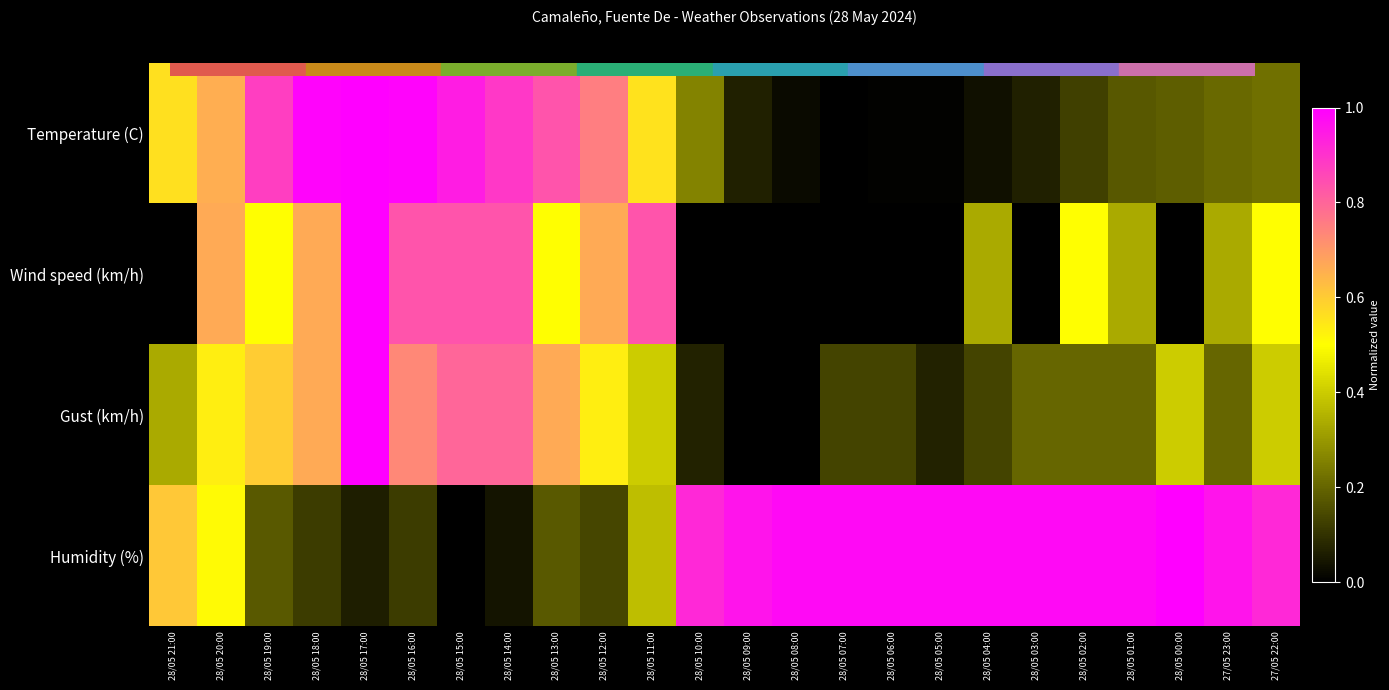

Reading left to right, list all the values displayed in this chart.

Temperature (C): 28/05 21:00=0.6	28/05 20:00=0.7	28/05 19:00=0.9	28/05 18:00=1.0	28/05 17:00=1.0	28/05 16:00=1.0	28/05 15:00=0.9	28/05 14:00=0.9	28/05 13:00=0.8	28/05 12:00=0.8	28/05 11:00=0.6	28/05 10:00=0.3	28/05 09:00=0.1	28/05 08:00=0.0	28/05 07:00=0.0	28/05 06:00=0.0	28/05 05:00=0.0	28/05 04:00=0.0	28/05 03:00=0.1	28/05 02:00=0.1	28/05 01:00=0.2	28/05 00:00=0.2	27/05 23:00=0.2	27/05 22:00=0.2
Wind speed (km/h): 28/05 21:00=0.0	28/05 20:00=0.7	28/05 19:00=0.5	28/05 18:00=0.7	28/05 17:00=1.0	28/05 16:00=0.8	28/05 15:00=0.8	28/05 14:00=0.8	28/05 13:00=0.5	28/05 12:00=0.7	28/05 11:00=0.8	28/05 10:00=0.0	28/05 09:00=0.0	28/05 08:00=0.0	28/05 07:00=0.0	28/05 06:00=0.0	28/05 05:00=0.0	28/05 04:00=0.3	28/05 03:00=0.0	28/05 02:00=0.5	28/05 01:00=0.3	28/05 00:00=0.0	27/05 23:00=0.3	27/05 22:00=0.5
Gust (km/h): 28/05 21:00=0.3	28/05 20:00=0.5	28/05 19:00=0.6	28/05 18:00=0.7	28/05 17:00=1.0	28/05 16:00=0.7	28/05 15:00=0.8	28/05 14:00=0.8	28/05 13:00=0.7	28/05 12:00=0.5	28/05 11:00=0.4	28/05 10:00=0.1	28/05 09:00=0.0	28/05 08:00=0.0	28/05 07:00=0.1	28/05 06:00=0.1	28/05 05:00=0.1	28/05 04:00=0.1	28/05 03:00=0.2	28/05 02:00=0.2	28/05 01:00=0.2	28/05 00:00=0.4	27/05 23:00=0.2	27/05 22:00=0.4
Humidity (%): 28/05 21:00=0.6	28/05 20:00=0.5	28/05 19:00=0.2	28/05 18:00=0.1	28/05 17:00=0.1	28/05 16:00=0.1	28/05 15:00=0.0	28/05 14:00=0.0	28/05 13:00=0.2	28/05 12:00=0.1	28/05 11:00=0.4	28/05 10:00=0.9	28/05 09:00=1.0	28/05 08:00=1.0	28/05 07:00=1.0	28/05 06:00=1.0	28/05 05:00=1.0	28/05 04:00=1.0	28/05 03:00=1.0	28/05 02:00=1.0	28/05 01:00=1.0	28/05 00:00=1.0	27/05 23:00=1.0	27/05 22:00=0.9